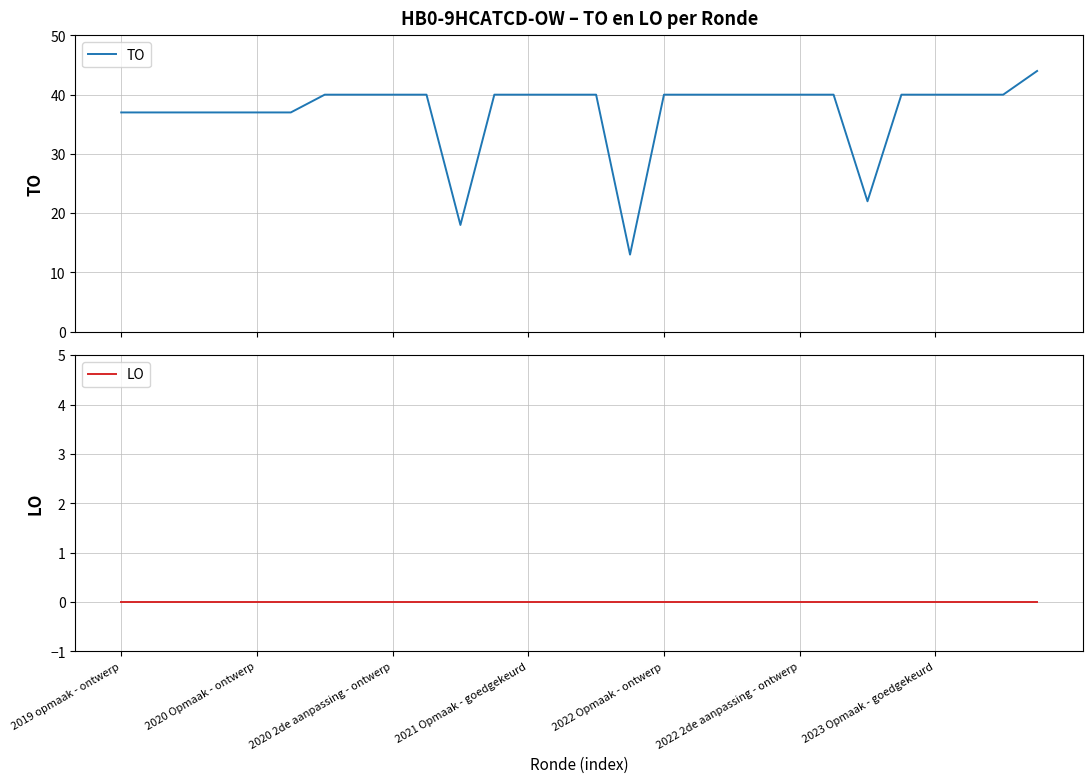

What is the minimum value for TO?

13